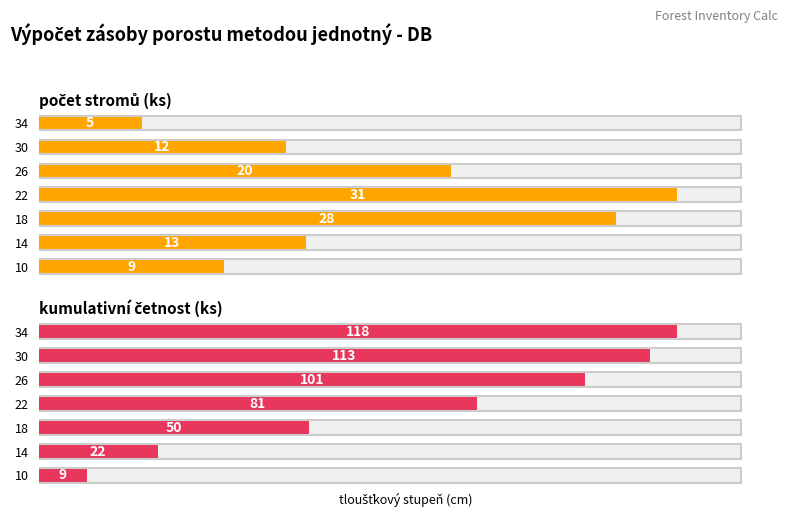

Is it true that kumulativní četnost (ks) equals 33 at 14?

False